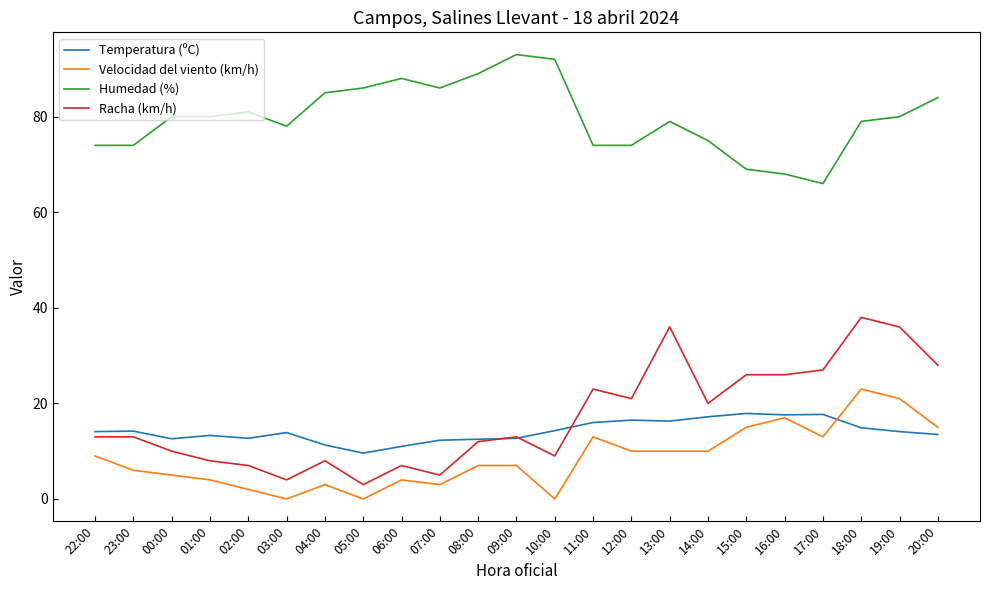

True or false: Velocidad del viento (km/h) and Humedad (%) cross at least once.

False